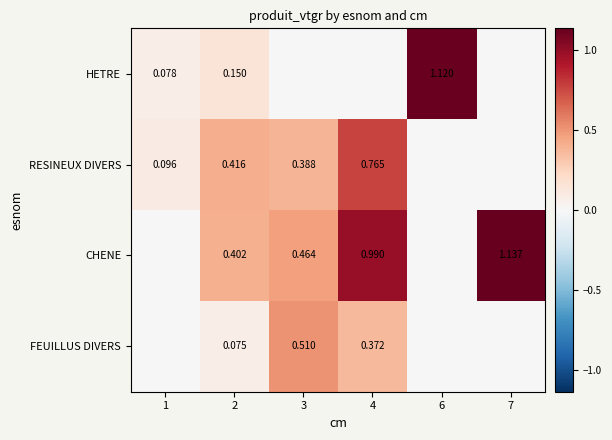

True or false: CHENE has a value of 1.3 at 4.

False